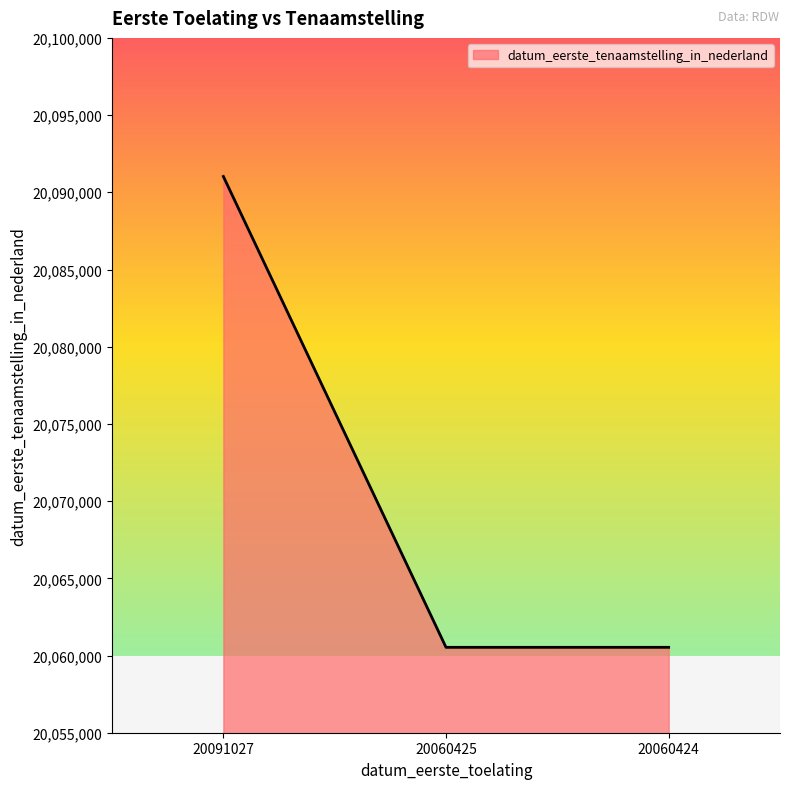

What is the average value?

20070696